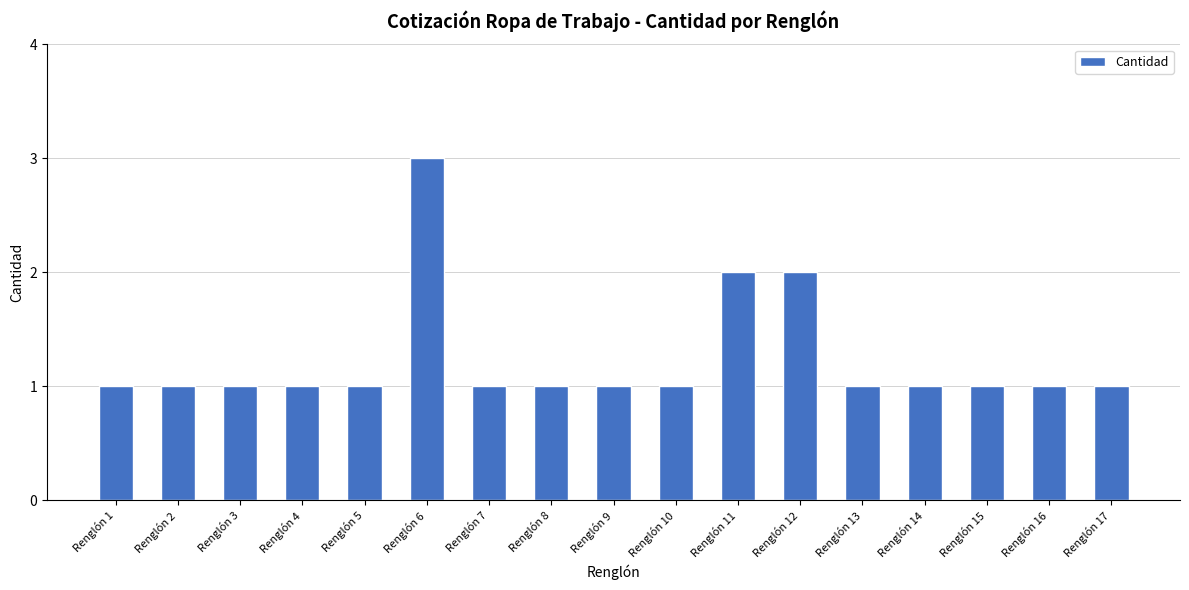

What value does the data have at Renglón 2?

1